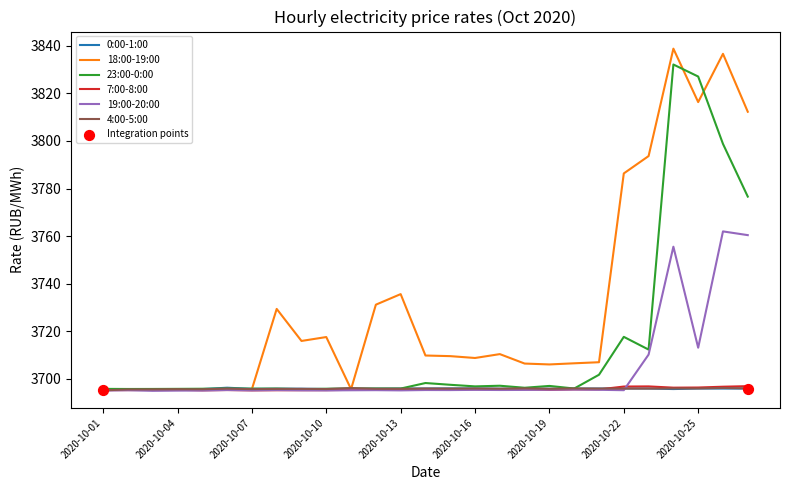

Which series has the largest total across all categories?

18:00-19:00